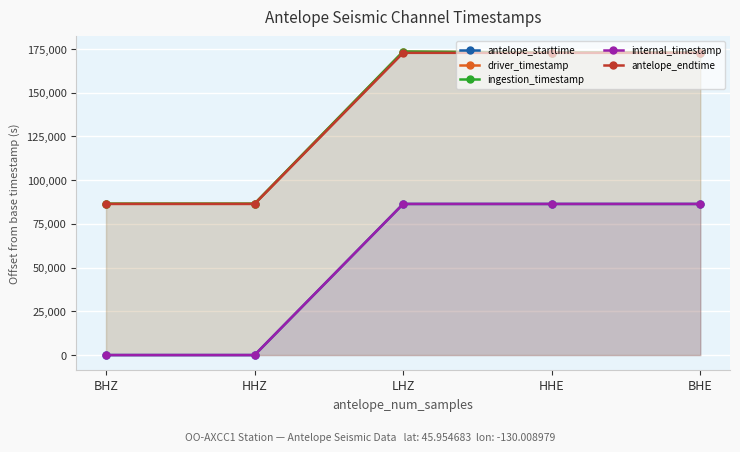

Rank the categories by internal_timestamp value from highest to lowest.

BHE, HHE, LHZ, HHZ, BHZ